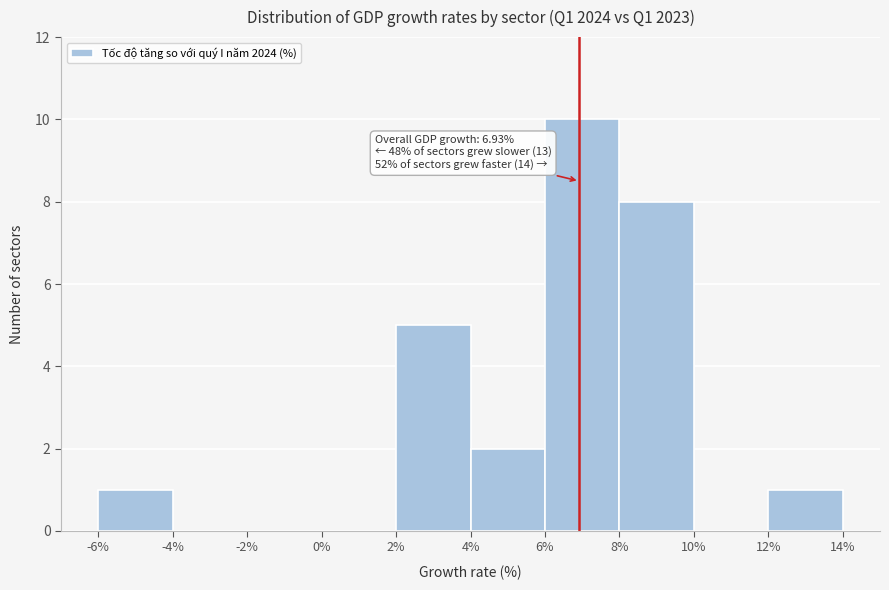

Over which range of the x-axis is the bar tallest?

6% to 8%